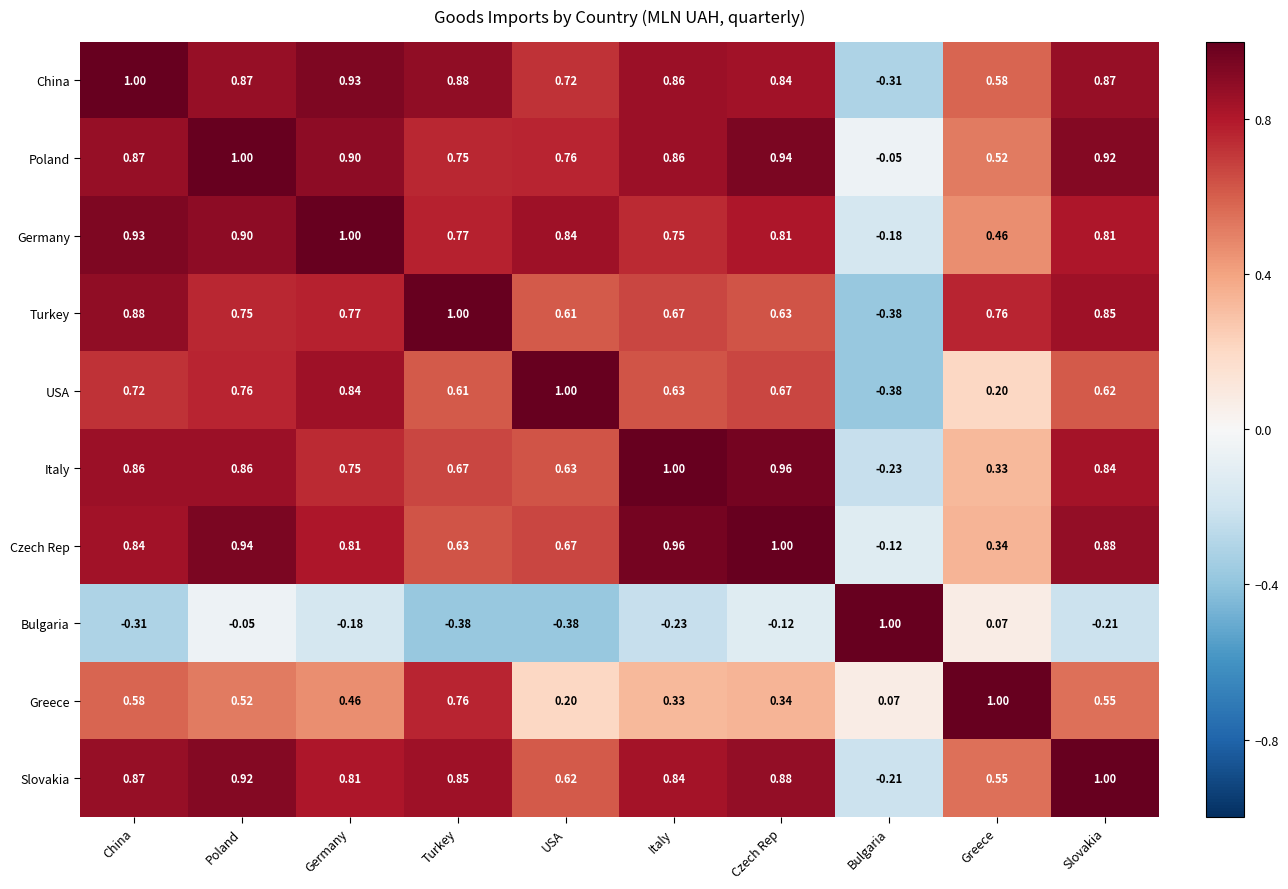

At Turkey, list the series in order from largest to smallest.

Turkey, China, Slovakia, Germany, Greece, Poland, Italy, Czech Rep, USA, Bulgaria